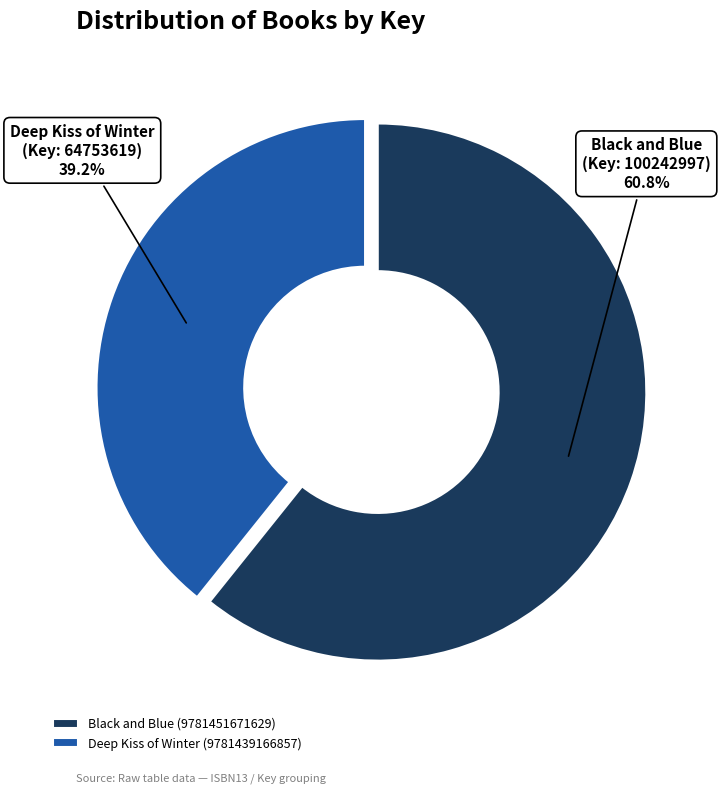

Is there any slice that represents more than half of the pie?

Yes